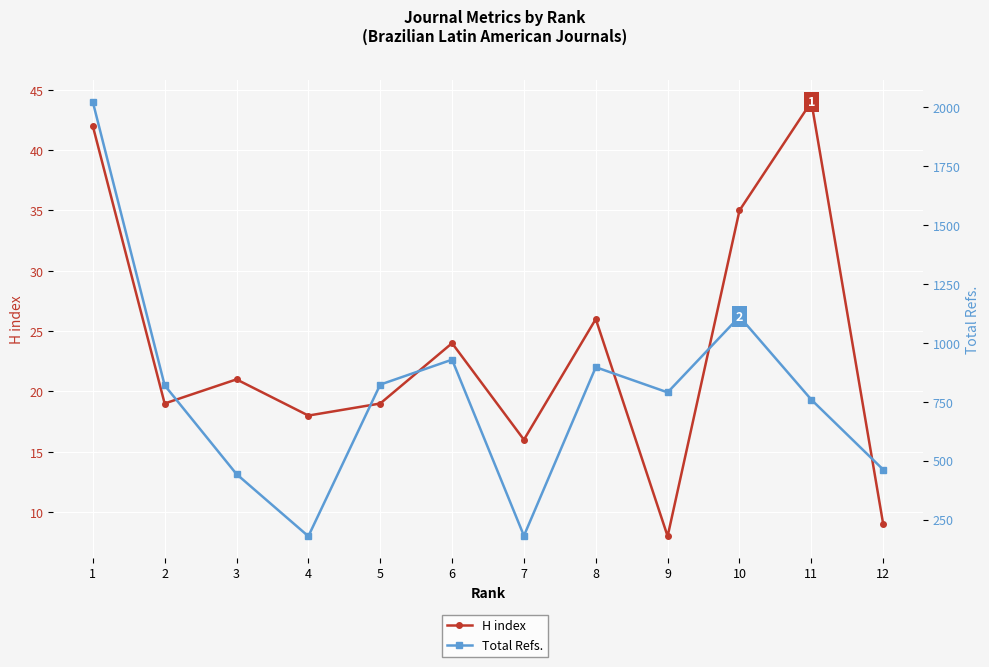

Reading right to left, extract all data points from this chart.

H index: 9	44	35	8	26	16	24	19	18	21	19	42
Total Refs.: 462	759	1112	790	897	181	929	823	179	443	820	2024